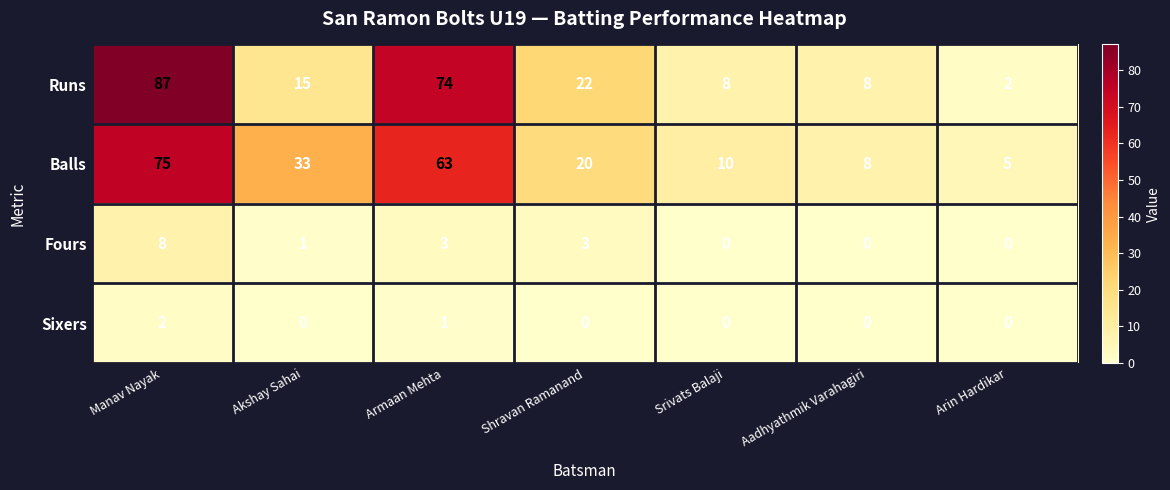

What is the spread (max minus min) of values at Srivats Balaji?

10